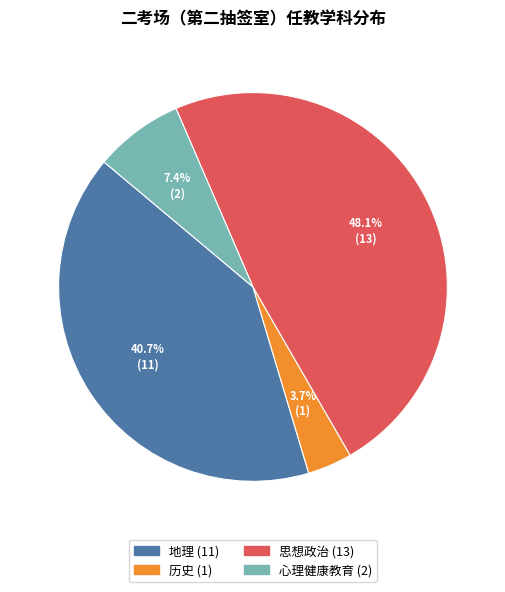

Rank the categories by value from lowest to highest.

历史, 心理健康教育, 地理, 思想政治